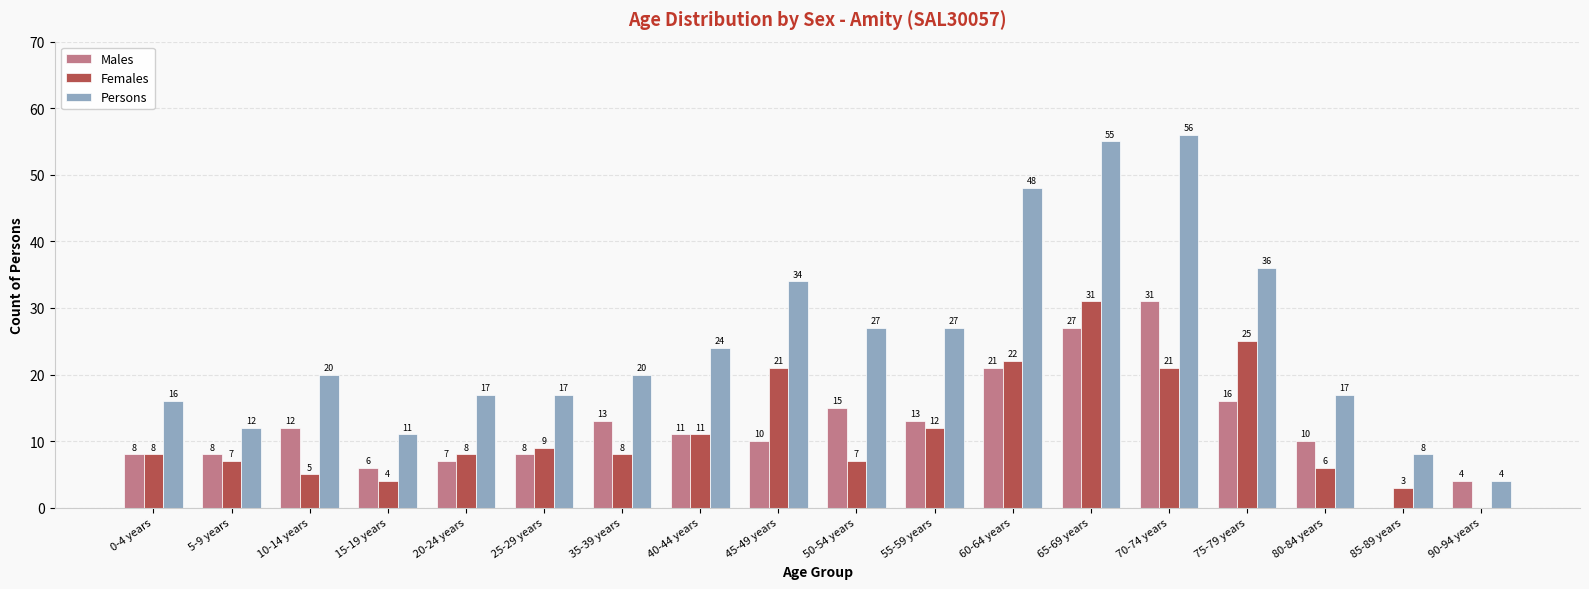

Between 70-74 years and 85-89 years, which series saw the biggest shift?

Persons